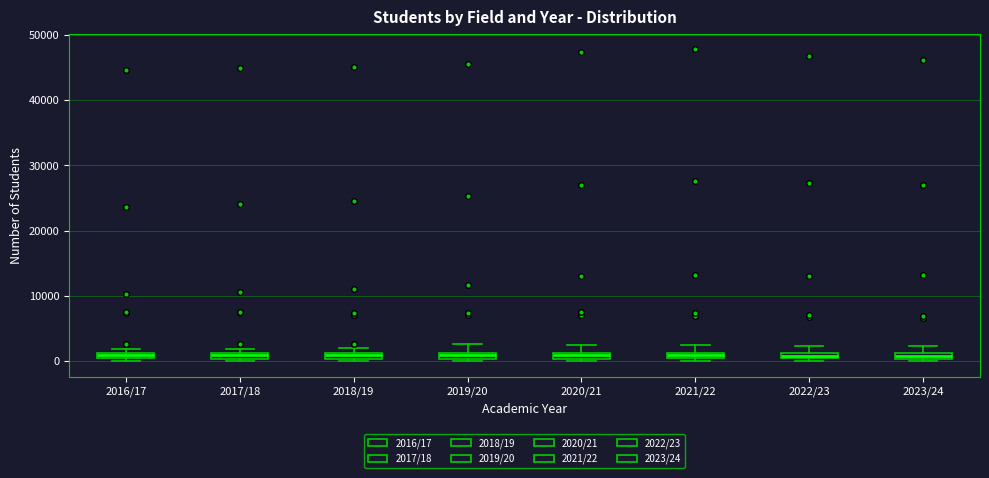

Where does the upper whisker of the box for 2023/24 end on the y-axis? The values are not printed on the chart, so give them approximately, as read against the axis.

2000